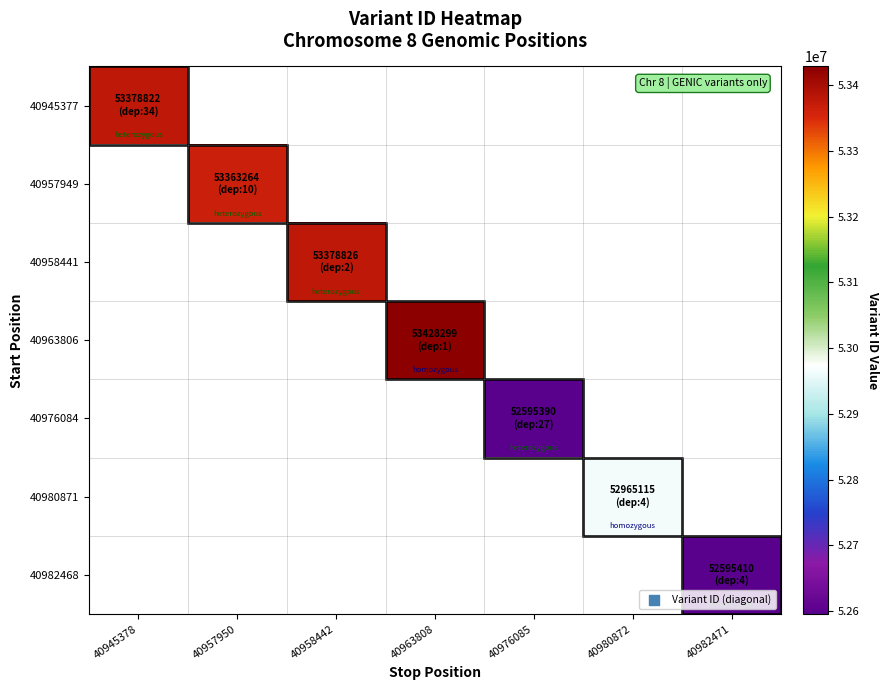

List the labels in order of 40958441 value, largest first.

40945378, 40957950, 40958442, 40963808, 40976085, 40980872, 40982471